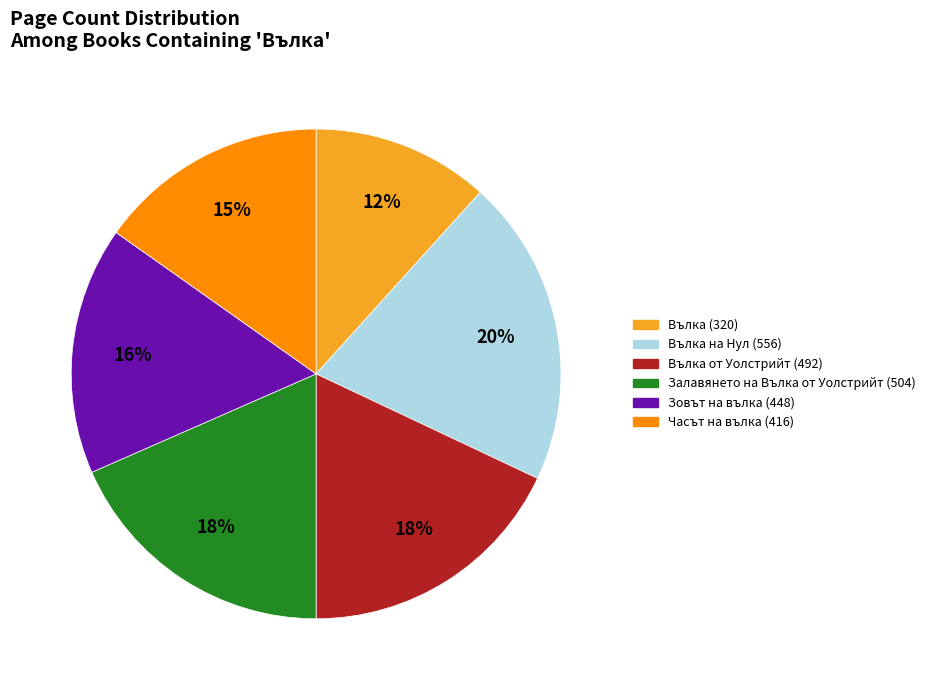

What is the smallest slice in the pie chart?

Вълка (320)